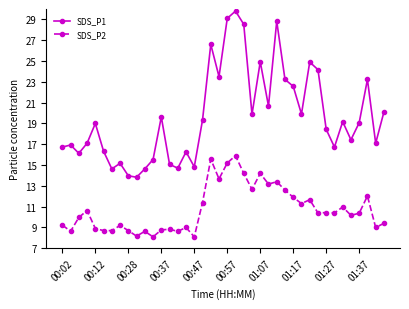

True or false: SDS_P2 has more than 2 interior local peaks.

True